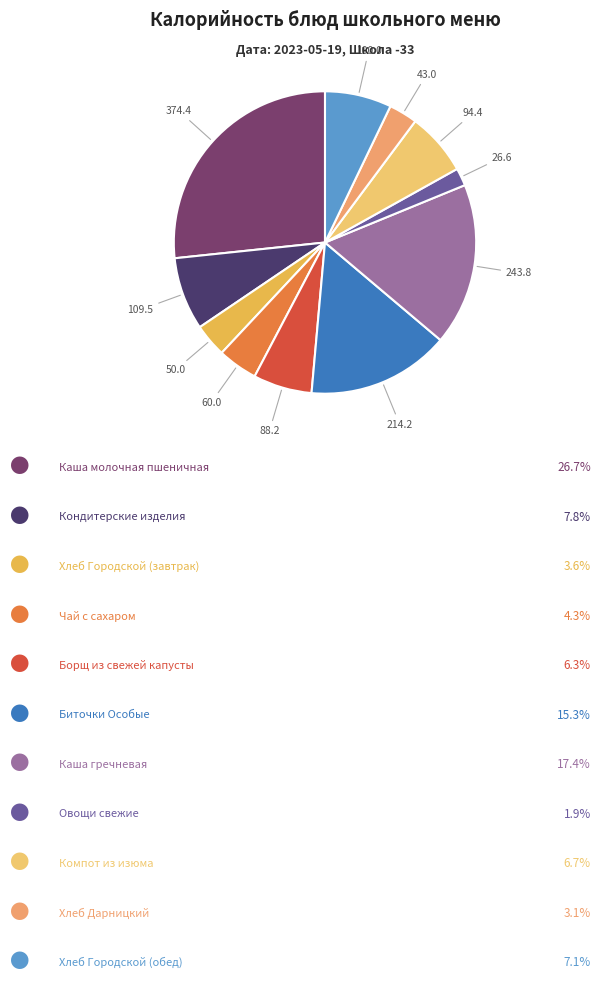

What is the smallest slice in the pie chart?

Овощи свежие